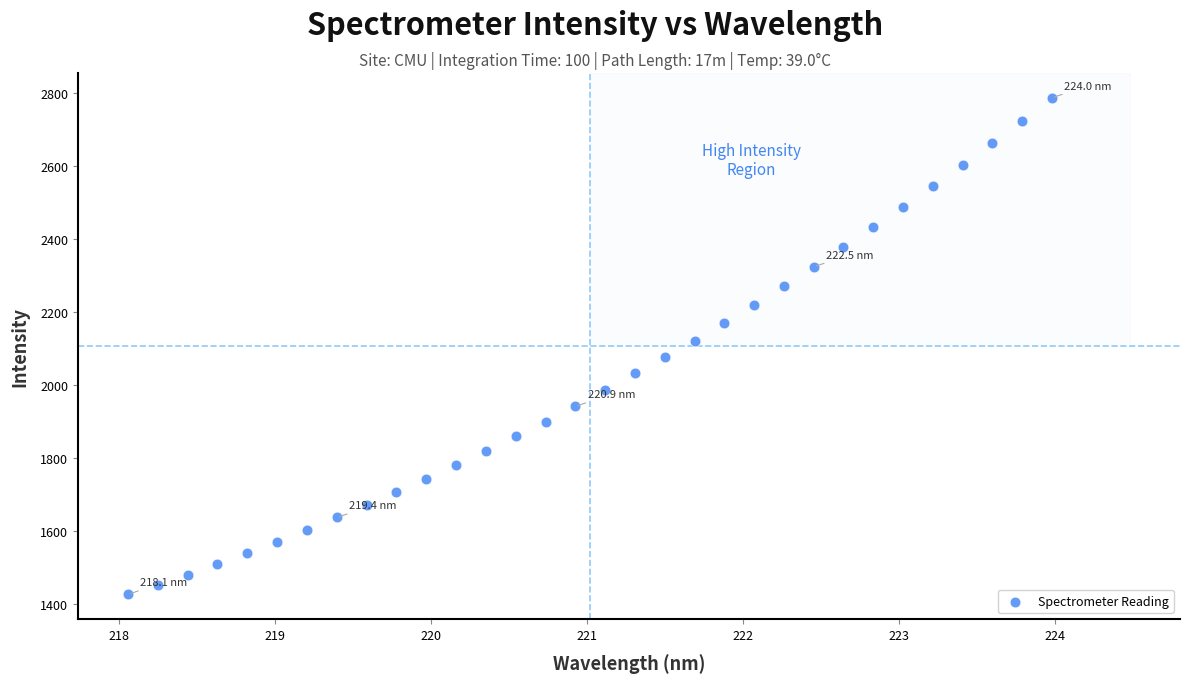

What is the range of X values (max minus min)?

5.9